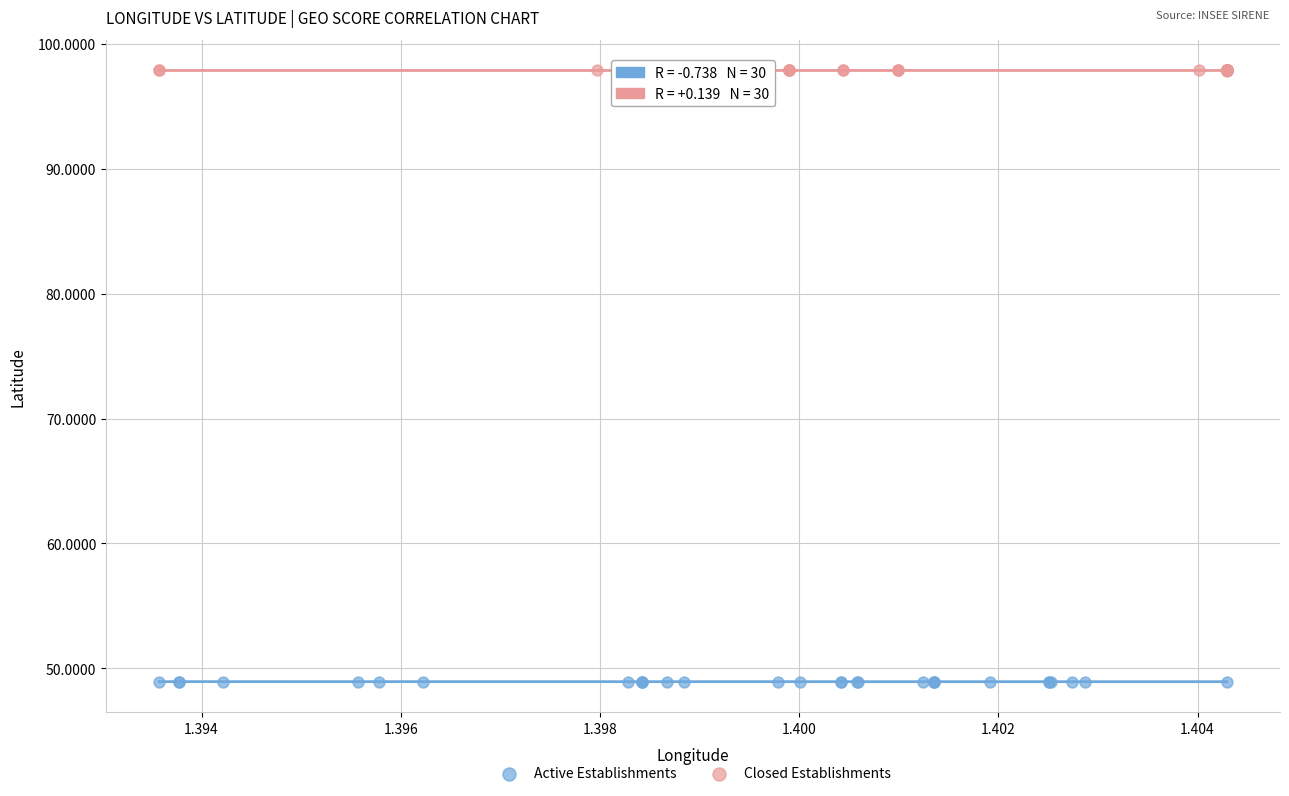

Which series reaches the minimum Y coordinate?

Active Establishments